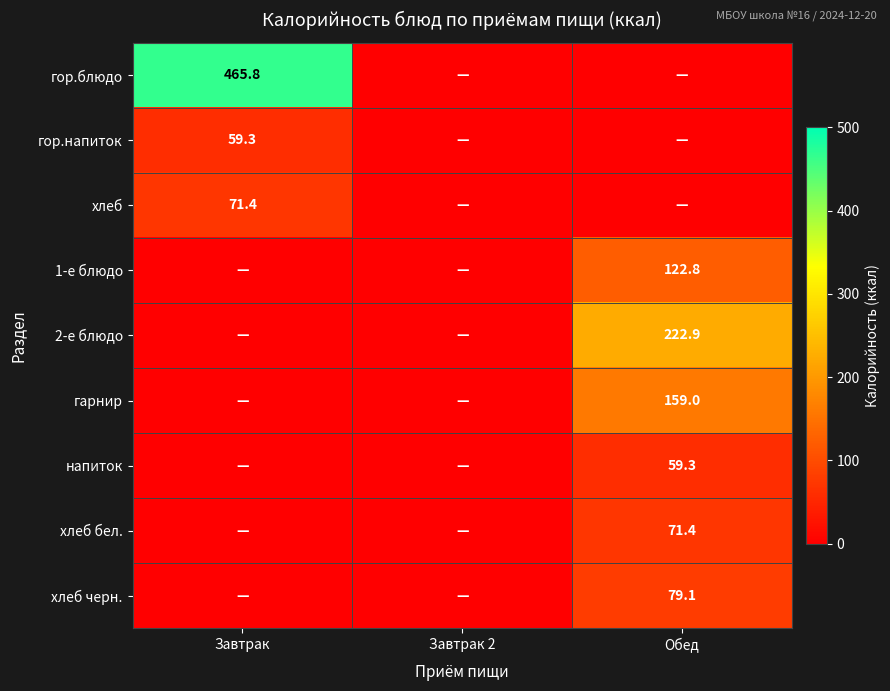

The напиток series shows 59.3 at Обед. True or false?

True